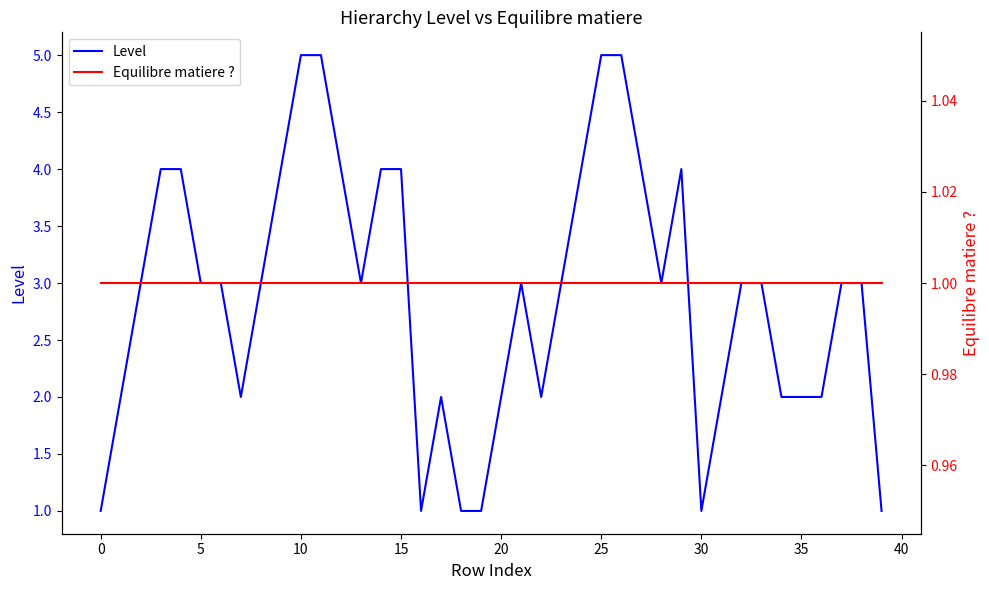

The value of Level at 0 is 1. True or false?

True